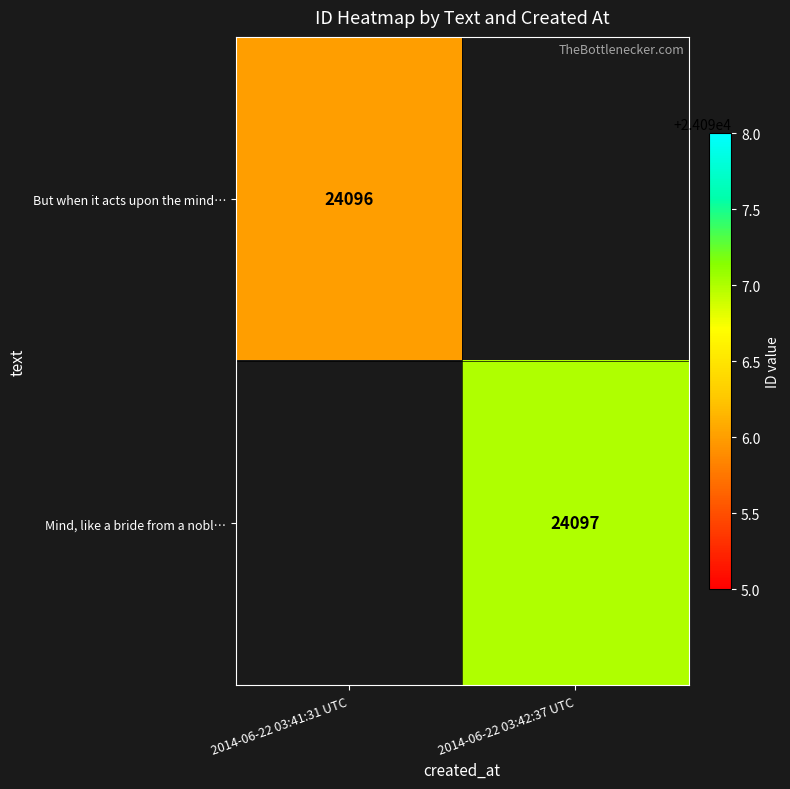

What is the smallest value displayed?

24096.0